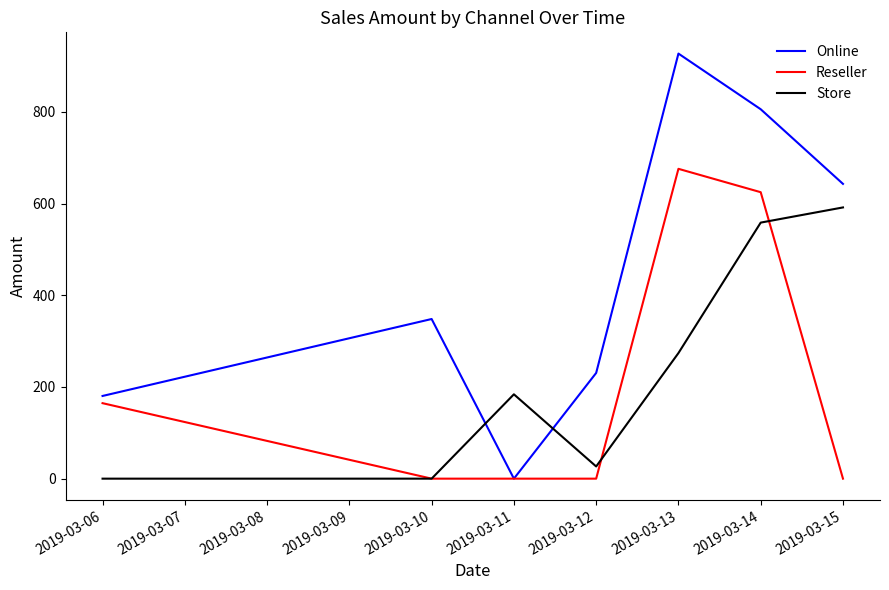

Where do Store and Online first cross each other?

2019-03-10 and 2019-03-11